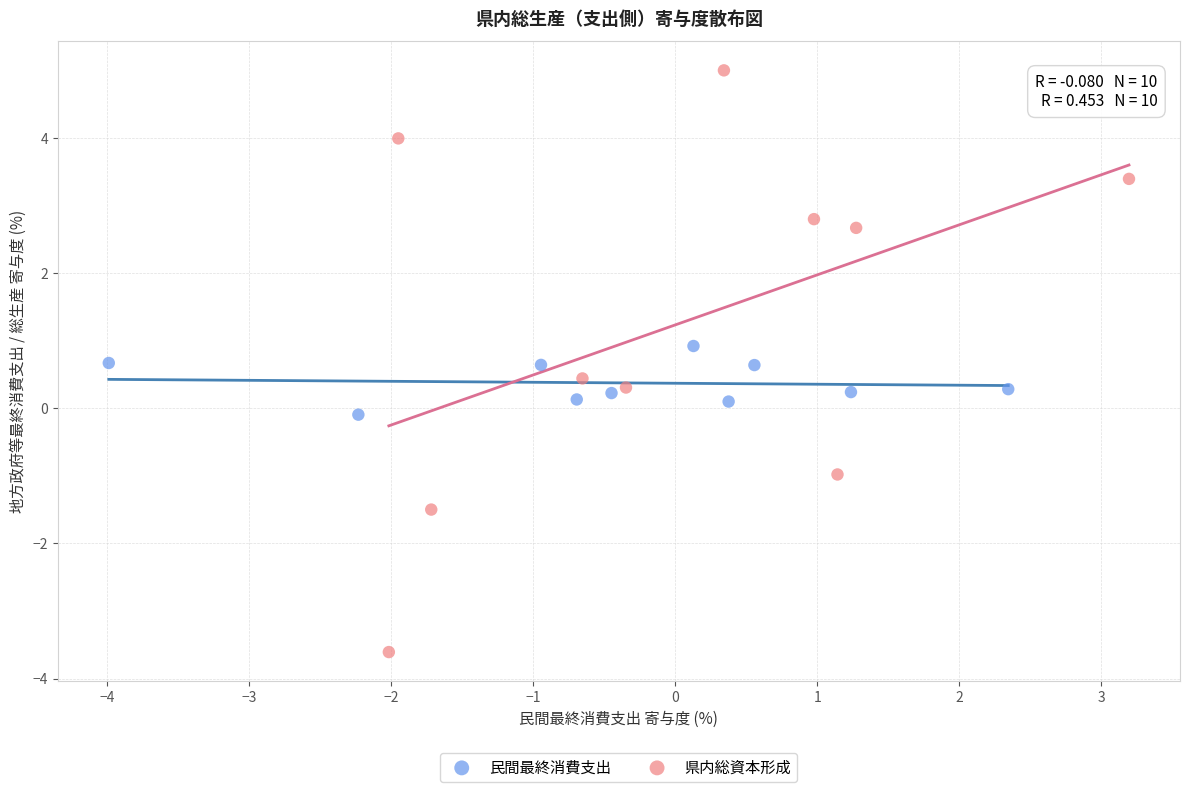

What are all the series names shown in the legend?

民間最終消費支出, 県内総資本形成